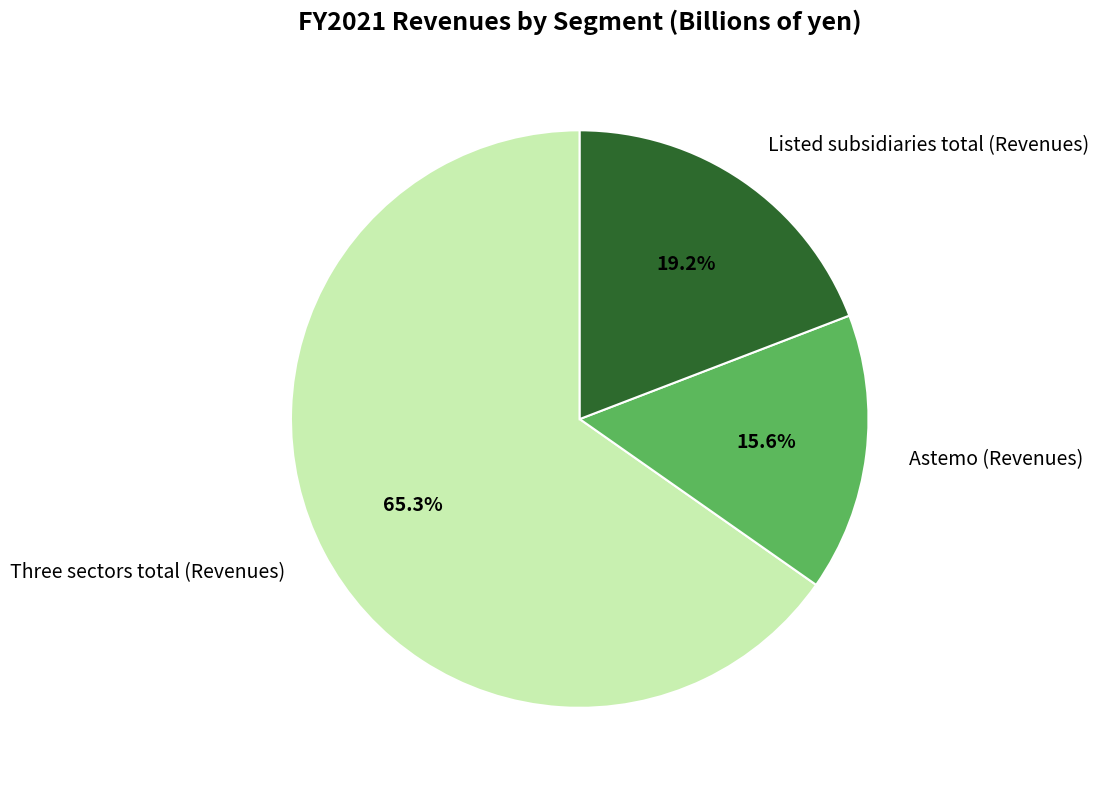

Which slice is the smallest?

Astemo (Revenues)